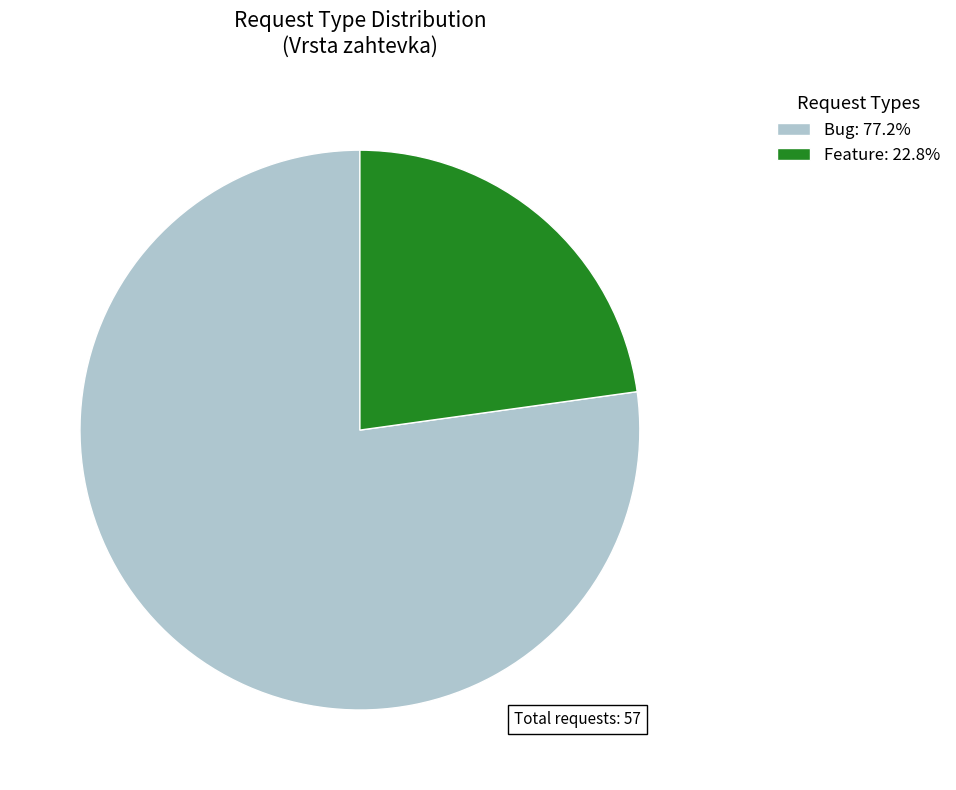

Does Feature represent more than half of the total?

No